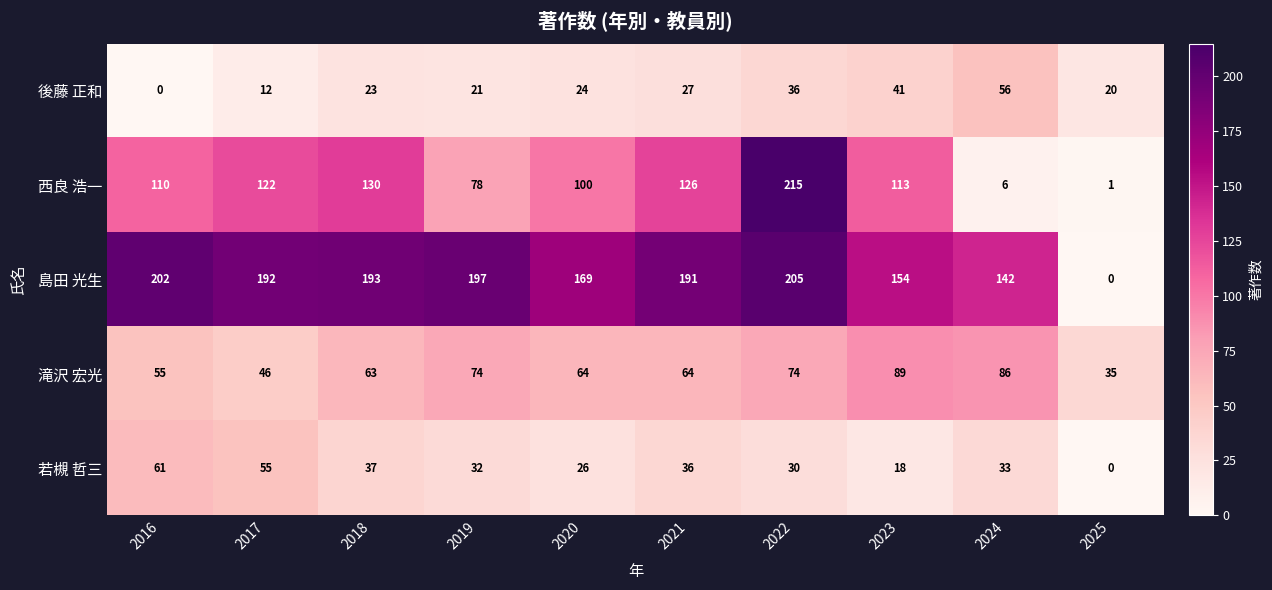

The value of 滝沢 宏光 at 2024 is 140. True or false?

False